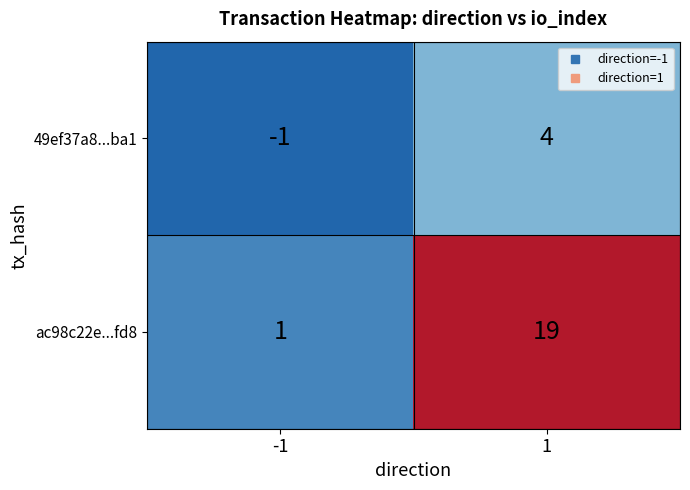

How many data points does each series have?

2